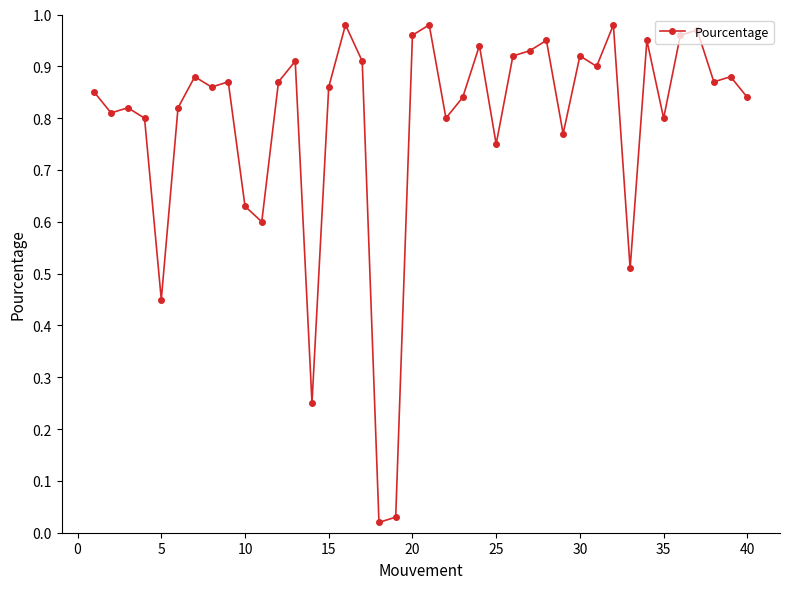

What is the sum of all values?

31.6